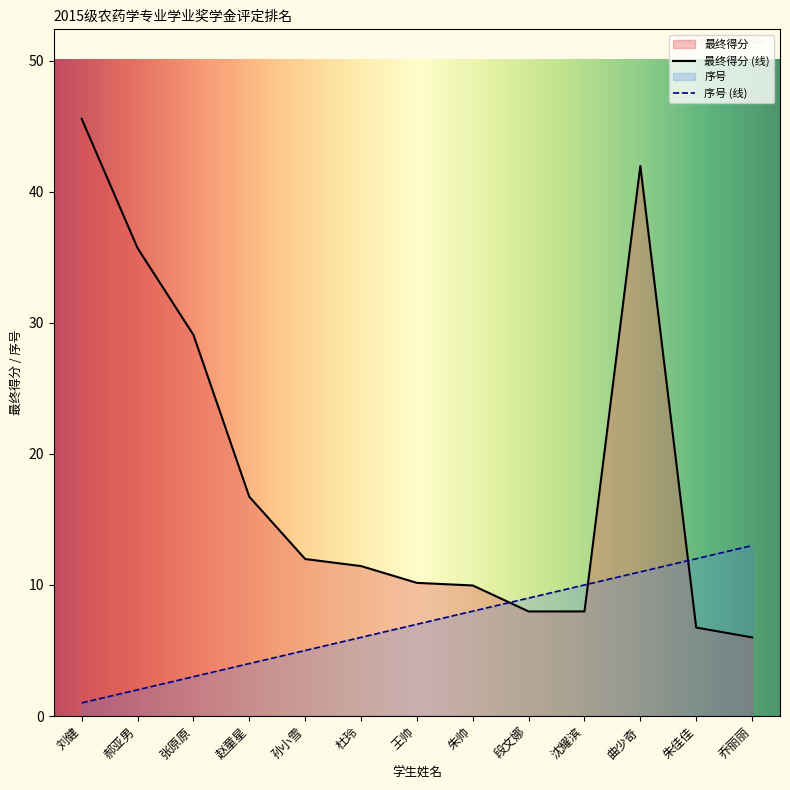

Rank the series by their maximum value, from lowest to highest.

序号 (线), 最终得分 (线)